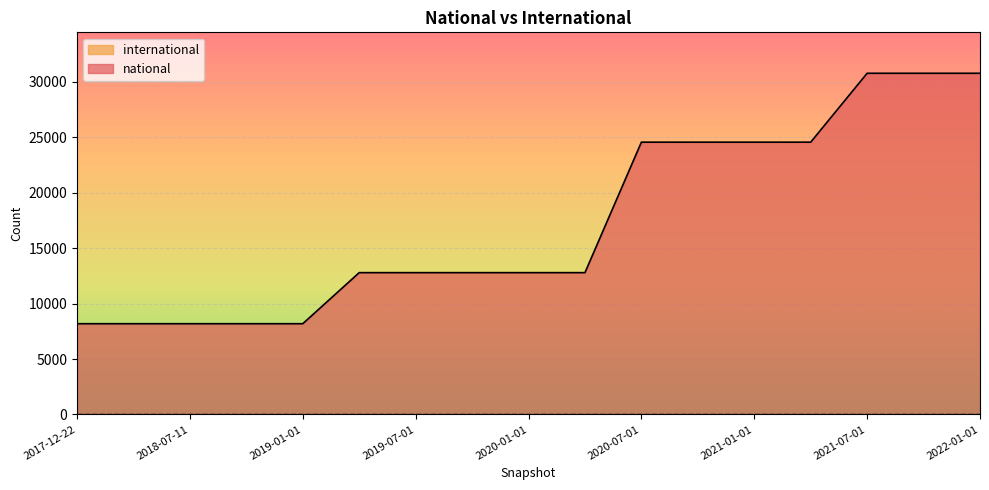

What is the change in value from 2018-04-09 to 2021-07-01?

+22592